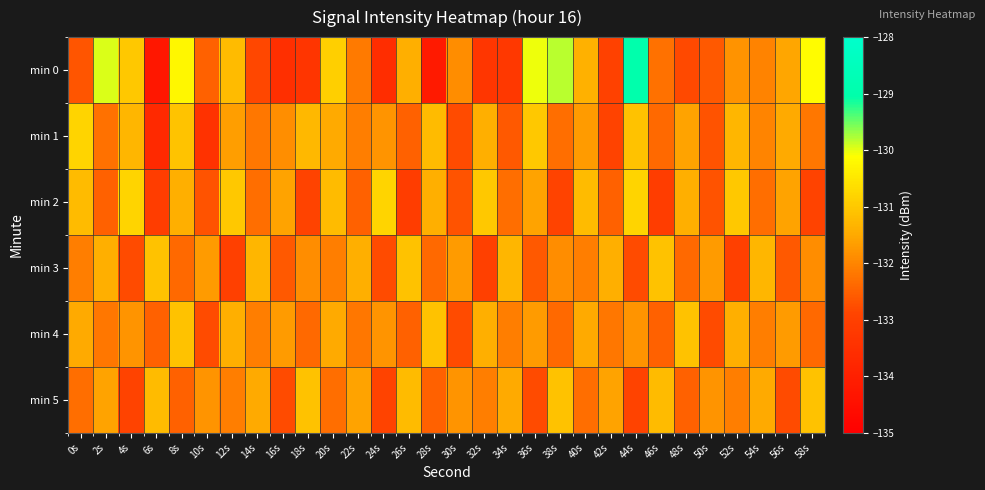

What is the total value across all series at 56s?

-791.7